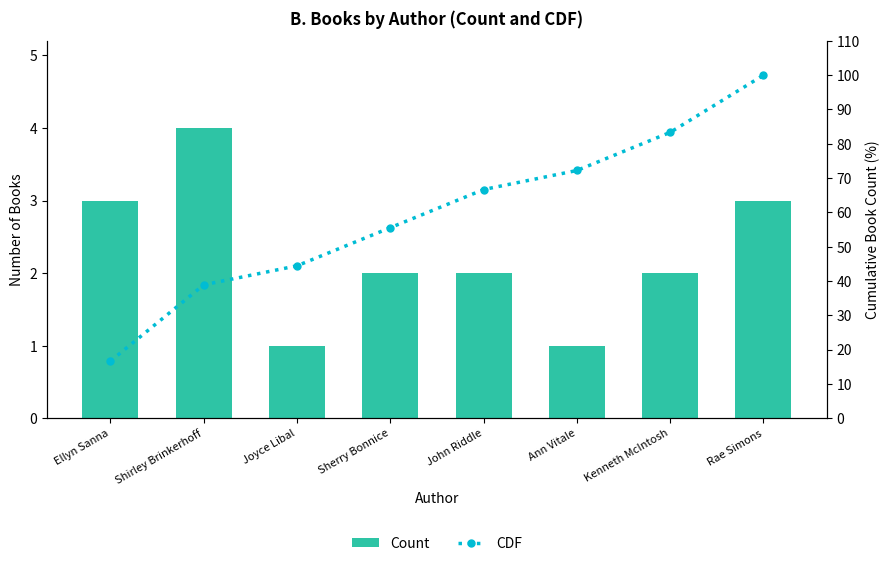

The value of Count at Rae Simons is 3.0. True or false?

True